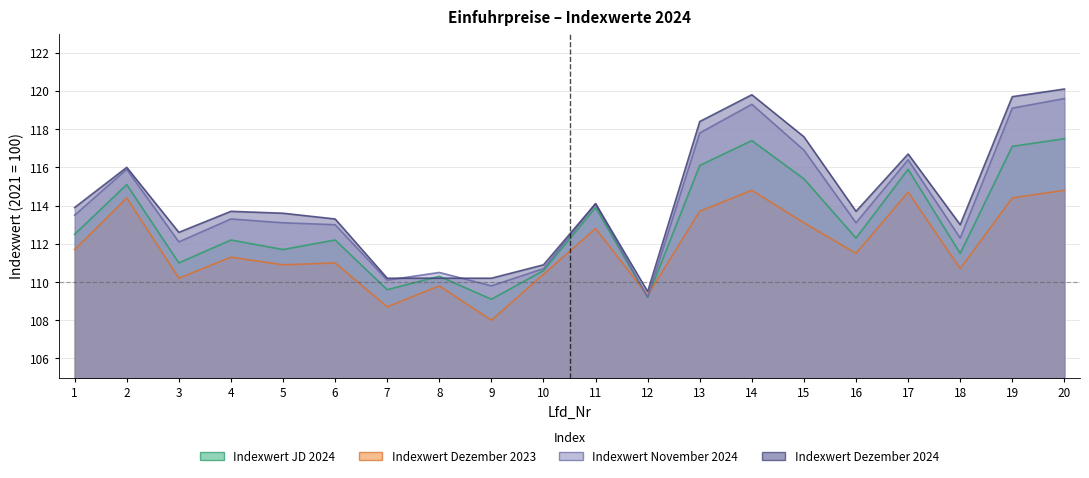

The Indexwert_JD_2024 series shows 109.2 at 12. True or false?

True